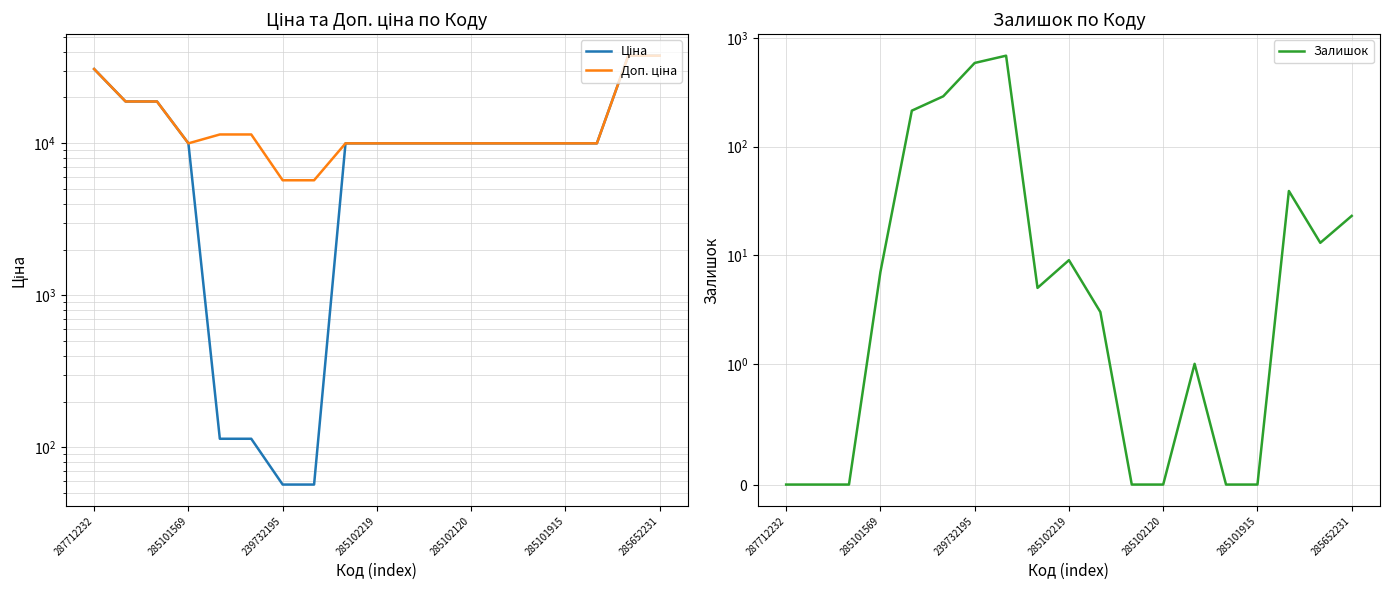

What are all the series names shown in the legend?

Ціна, Доп. ціна, Залишок